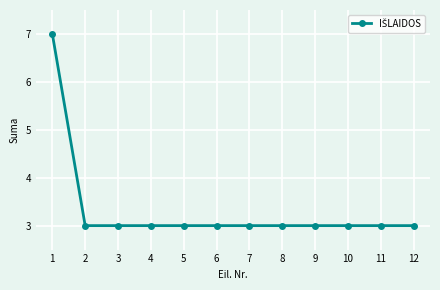

Read the value at 8.

3